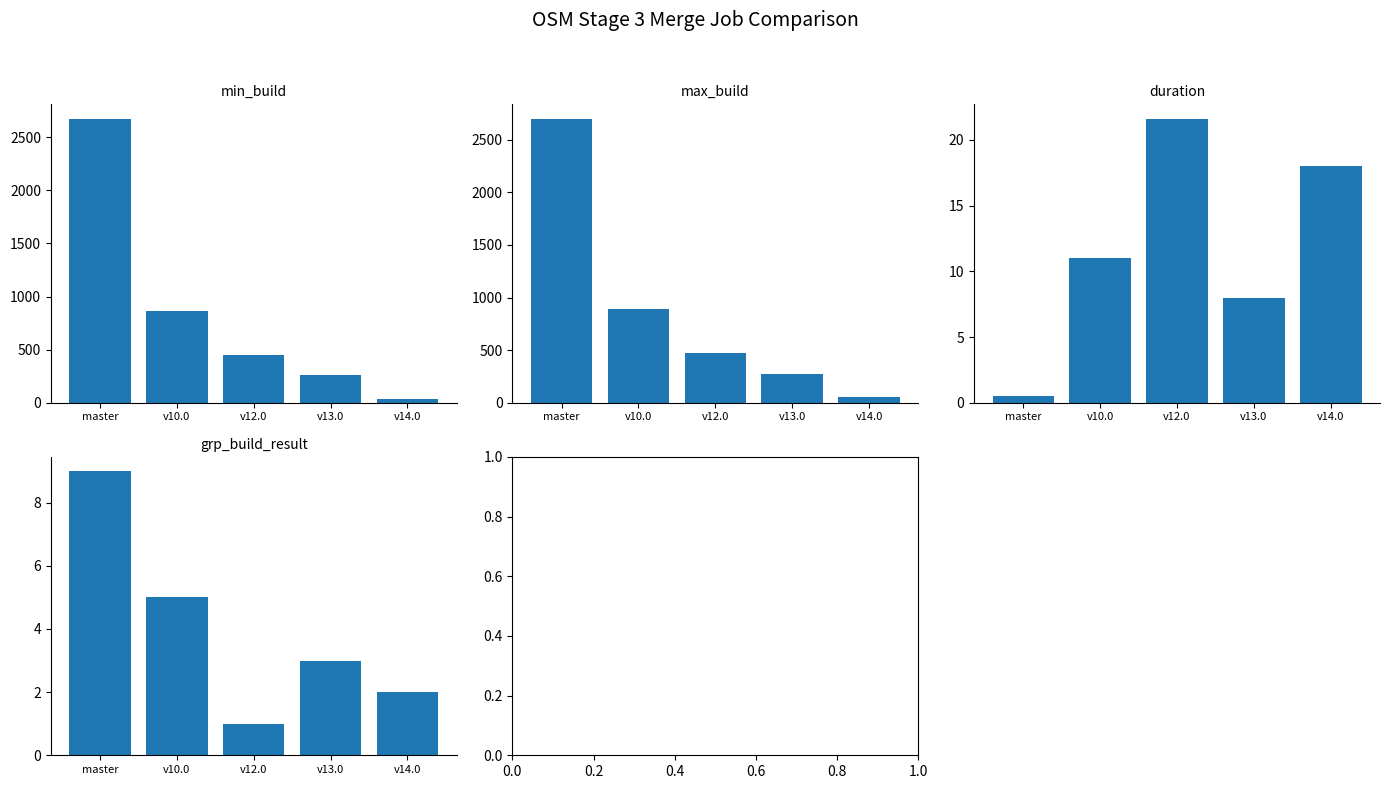

True or false: max_build has a value of 76.1 at v14.0.

False